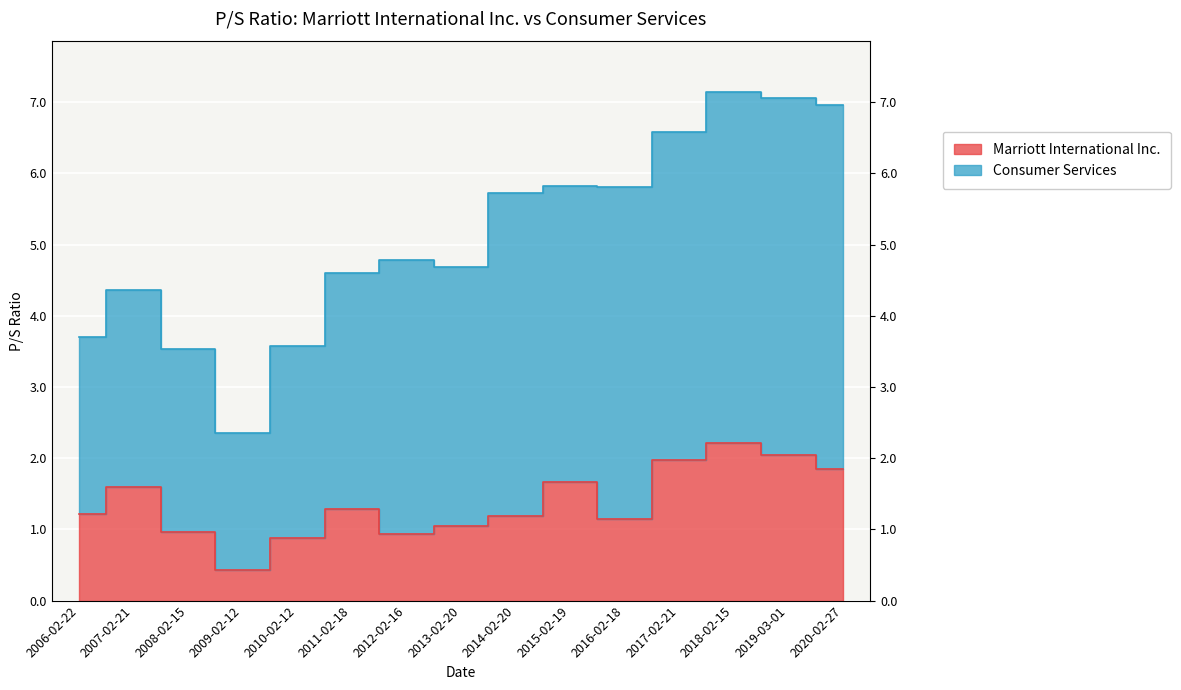

What position from the right is 2015-02-19?

6